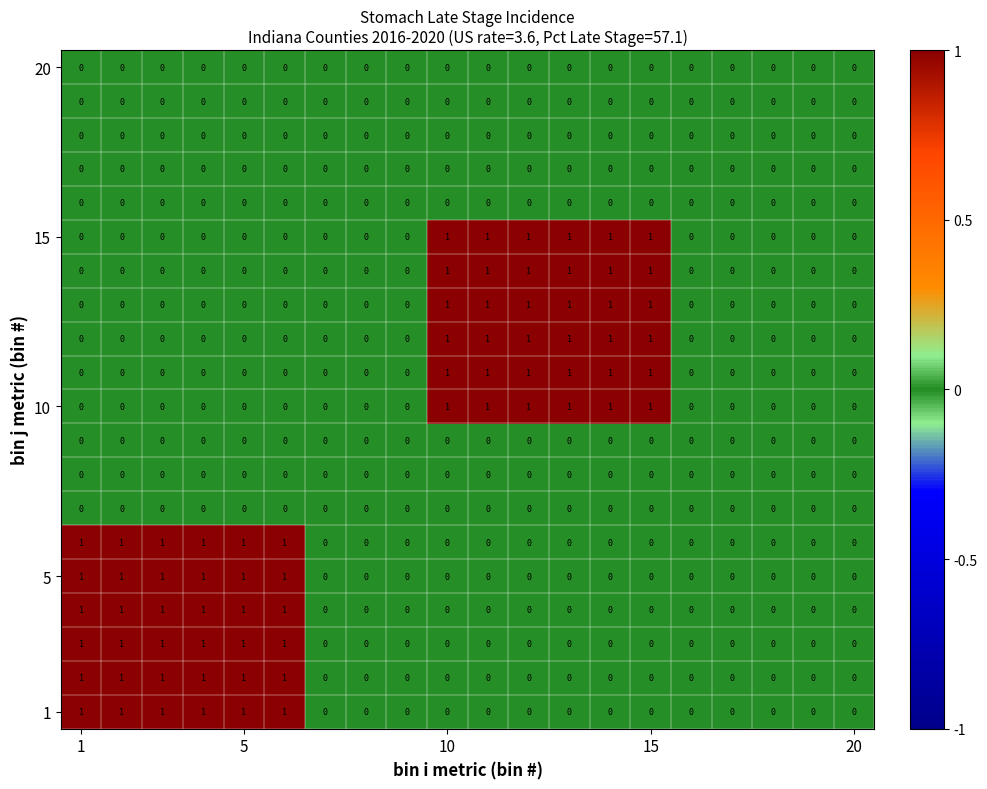

How many 10 values are between 0 and 1?

20